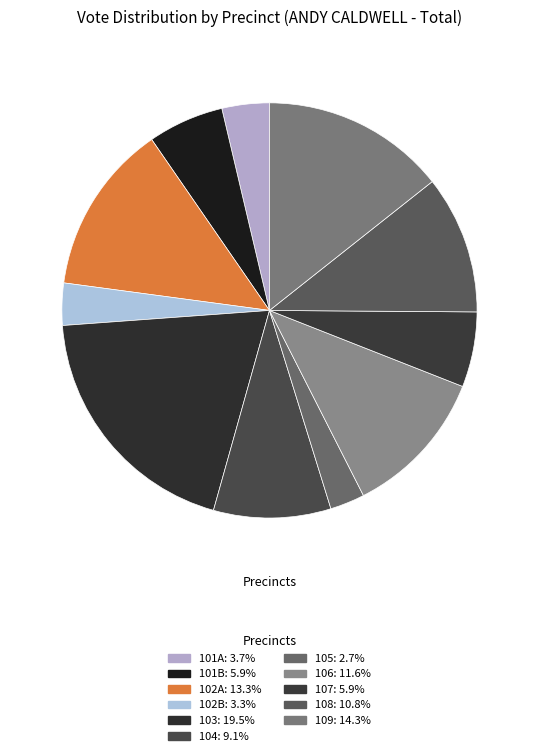

Combined, what portion of the pie is 102A and 108?

24.0%